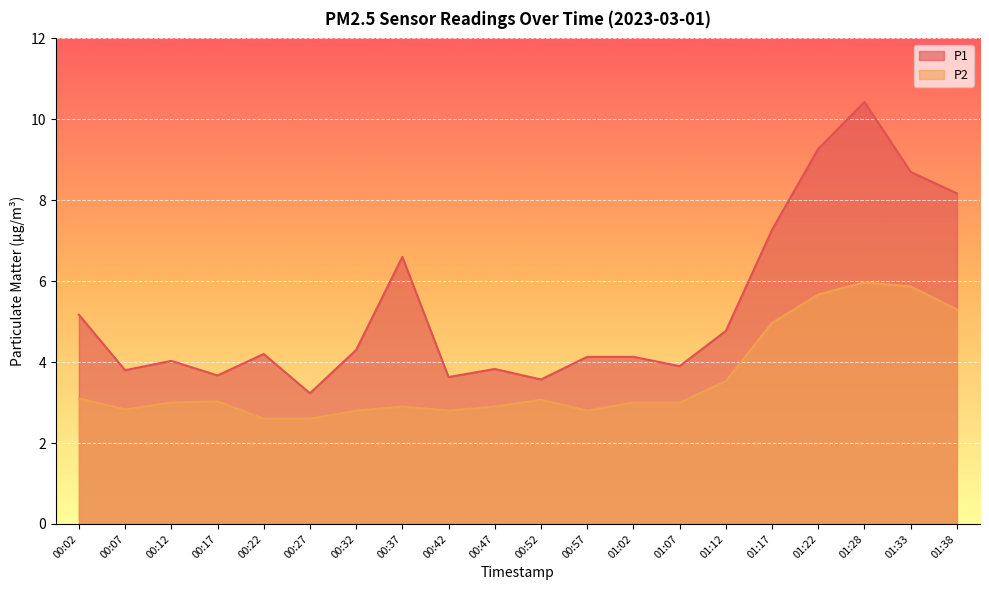

How many interior local valleys does the P1 series have?

6